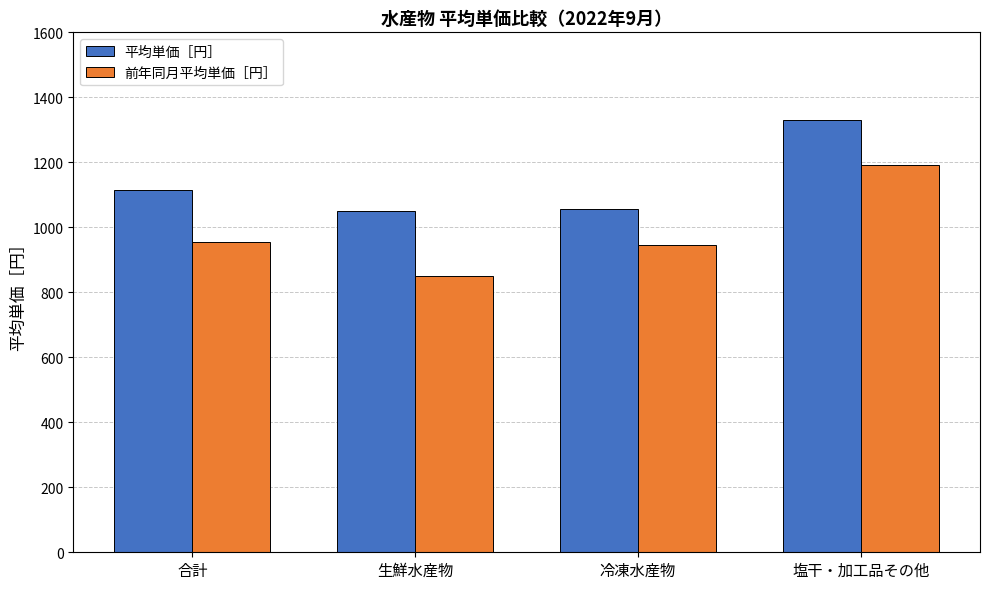

True or false: 平均単価［円］ has a value of 1116 at 合計.

True